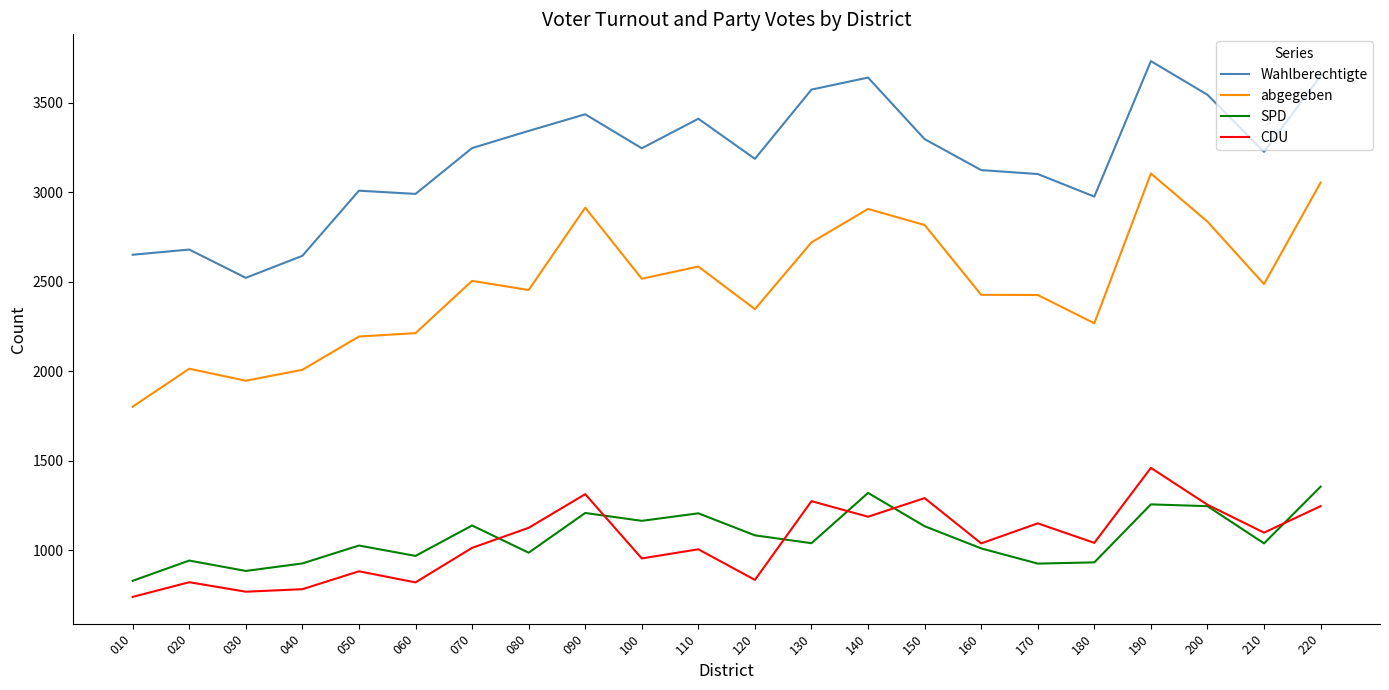

Between 100 and 130, which series saw the biggest shift?

Wahlberechtigte